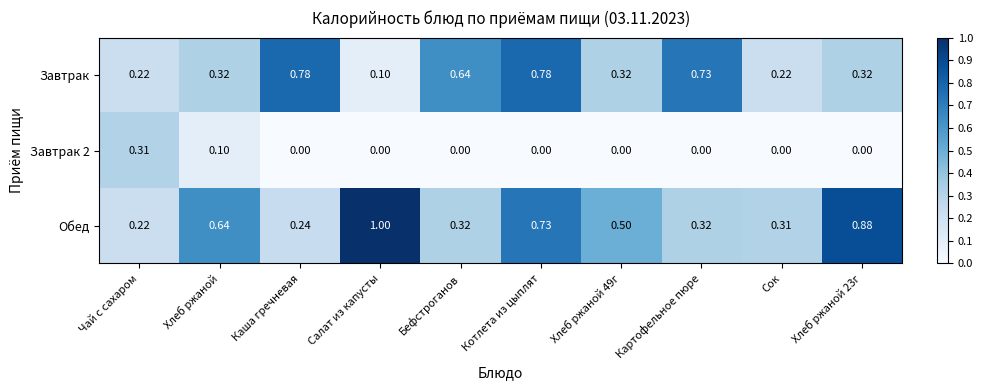

Between Чай с сахаром and Хлеб ржаной, which series saw the biggest shift?

Обед